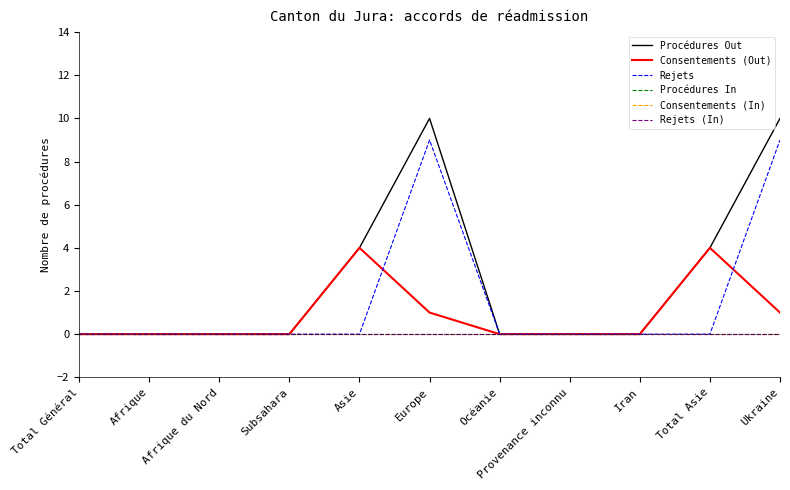

How many lines are shown in the chart?

6